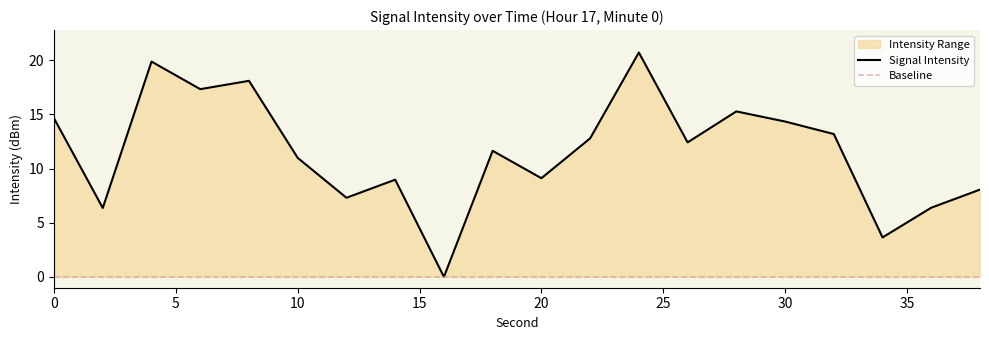

What is the sum of all values?

231.2